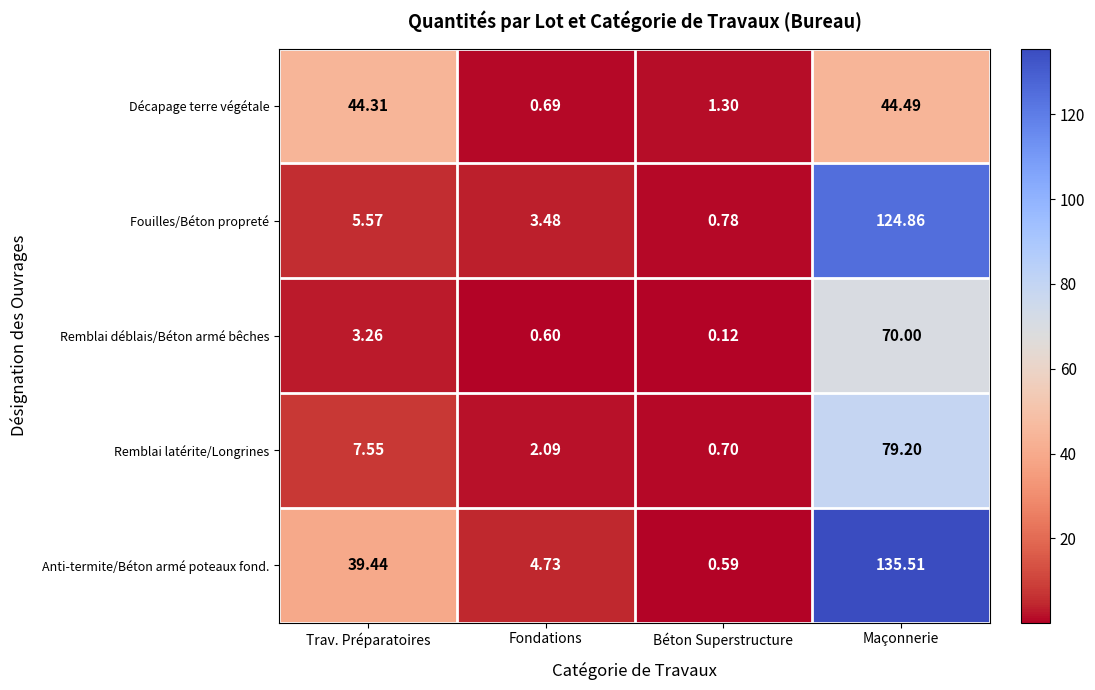

Between Fondations and Maçonnerie, which series saw the biggest shift?

Anti-termite/Béton armé poteaux fond.